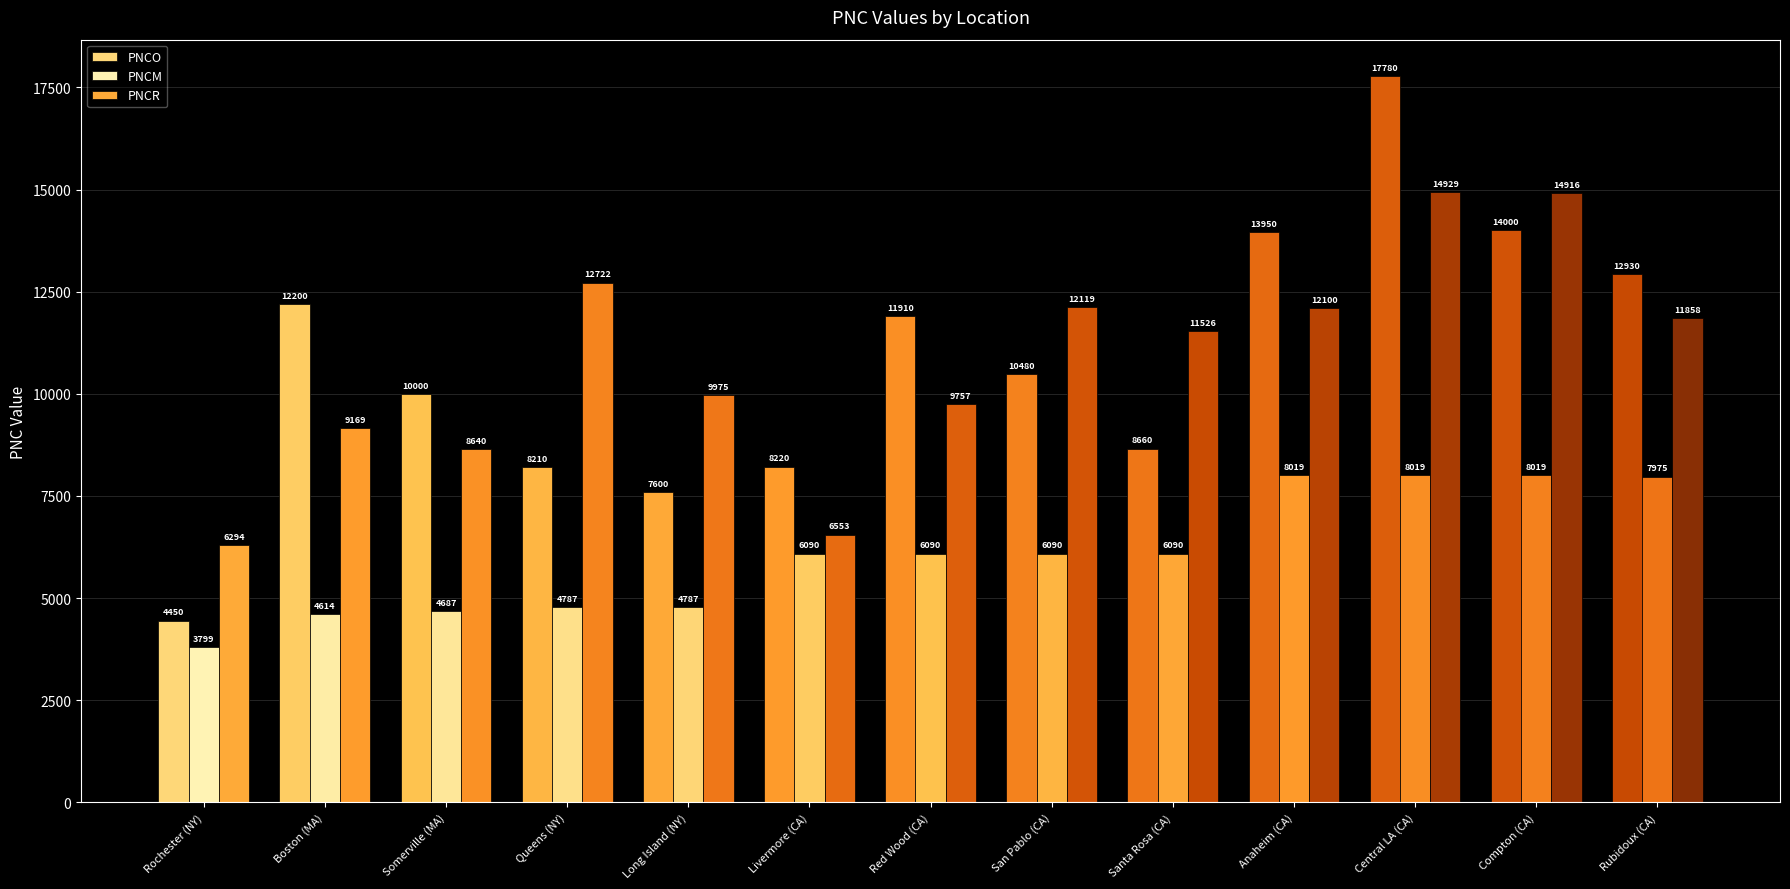

True or false: PNCO has a value of 17780 at Central LA (CA).

True